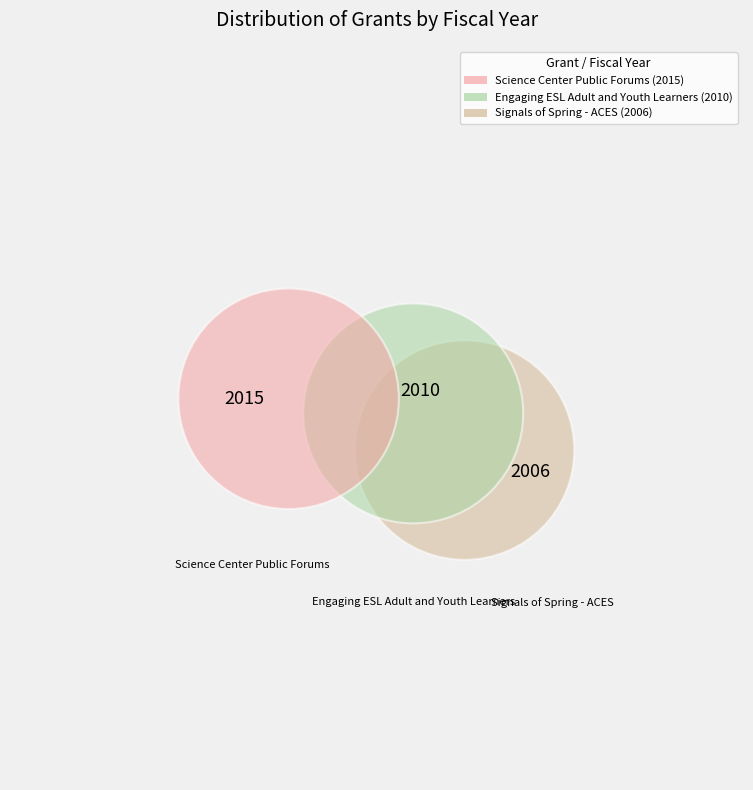

How many slices are in this pie chart?

3